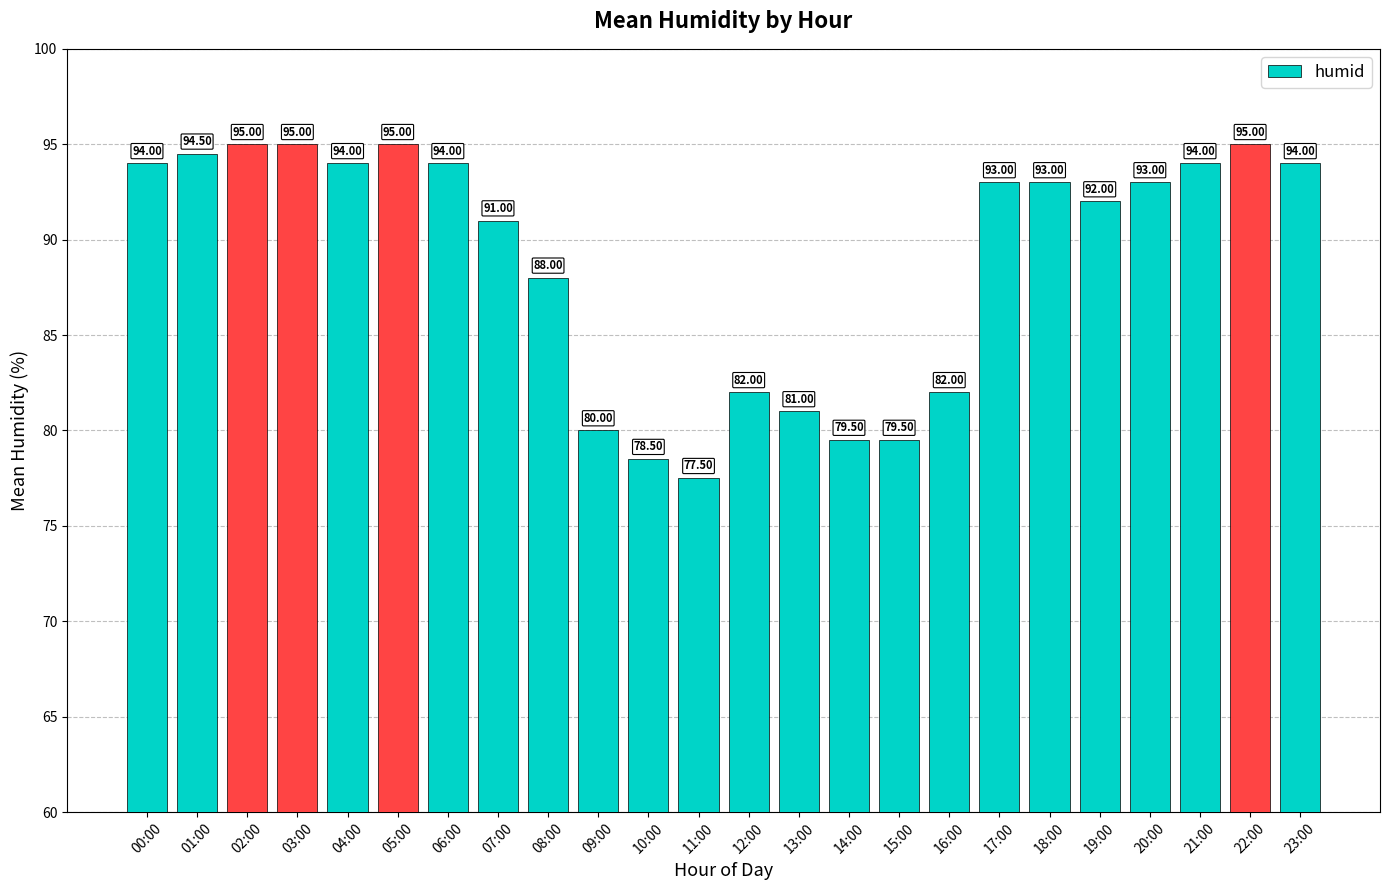

Reading left to right, transcribe all the data shown in this chart.

94.0	94.5	95.0	95.0	94.0	95.0	94.0	91.0	88.0	80.0	78.5	77.5	82.0	81.0	79.5	79.5	82.0	93.0	93.0	92.0	93.0	94.0	95.0	94.0